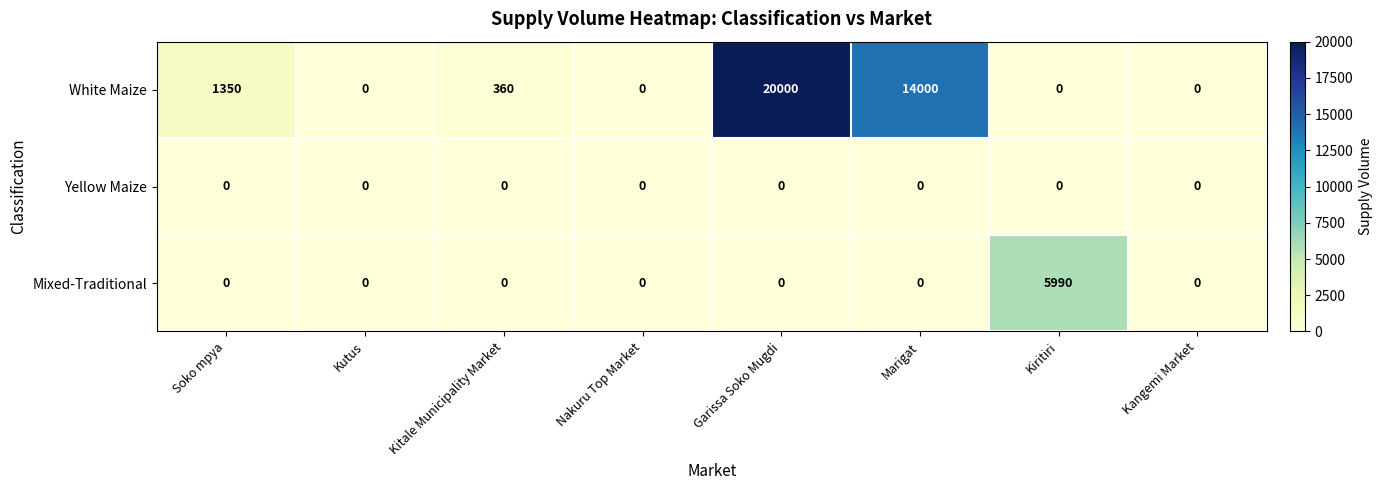

At how many categories does at least one series exceed 5288?

3